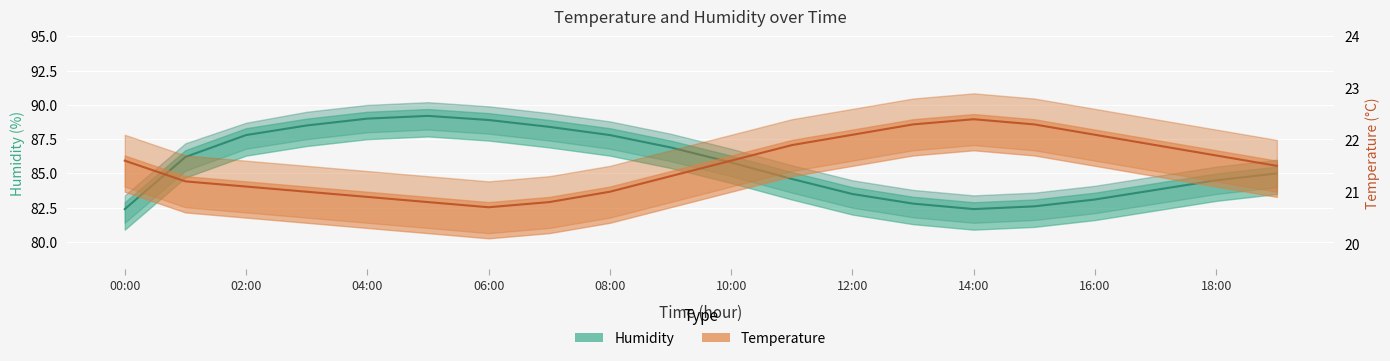

List the series in order of their peak value, highest first.

humidity, temperature